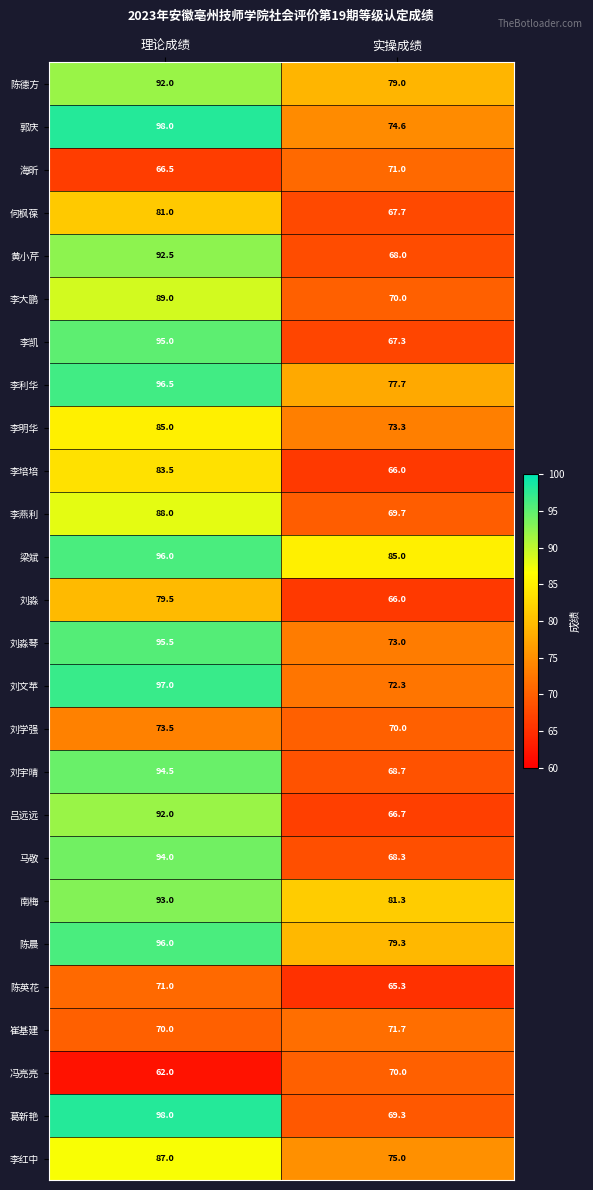

What is the difference between the highest and lowest values at 实操成绩?

19.7